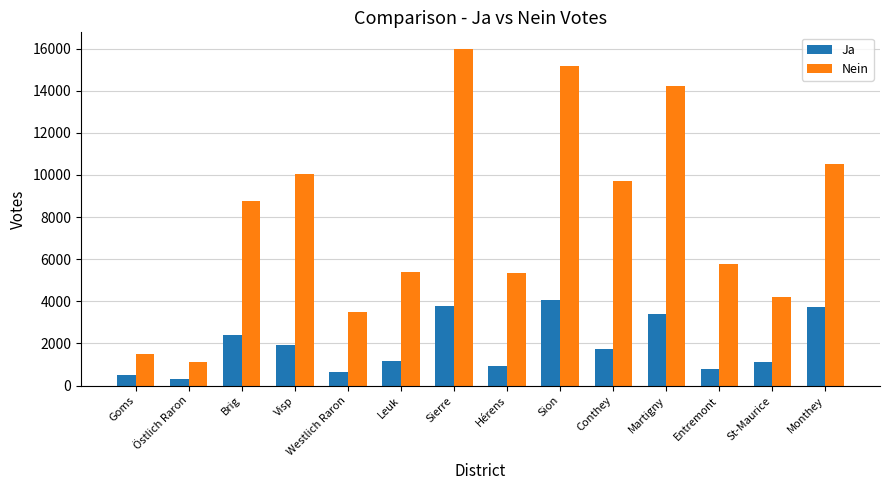

What is the maximum value shown in the chart?

15975